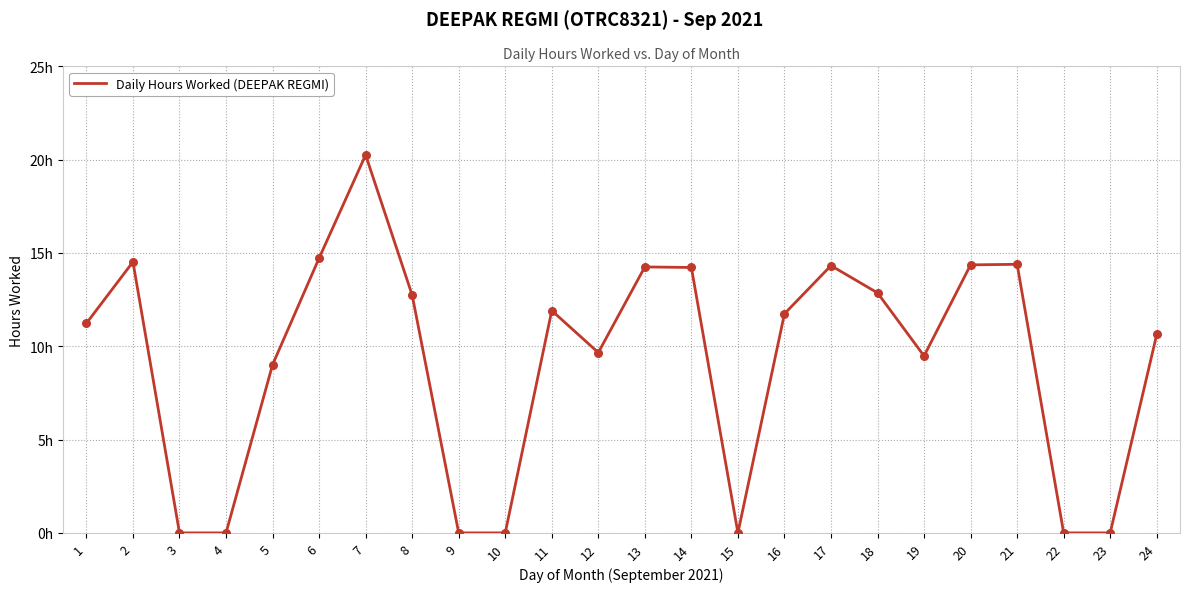

What is the change in value from 14 to 24?

-3.6